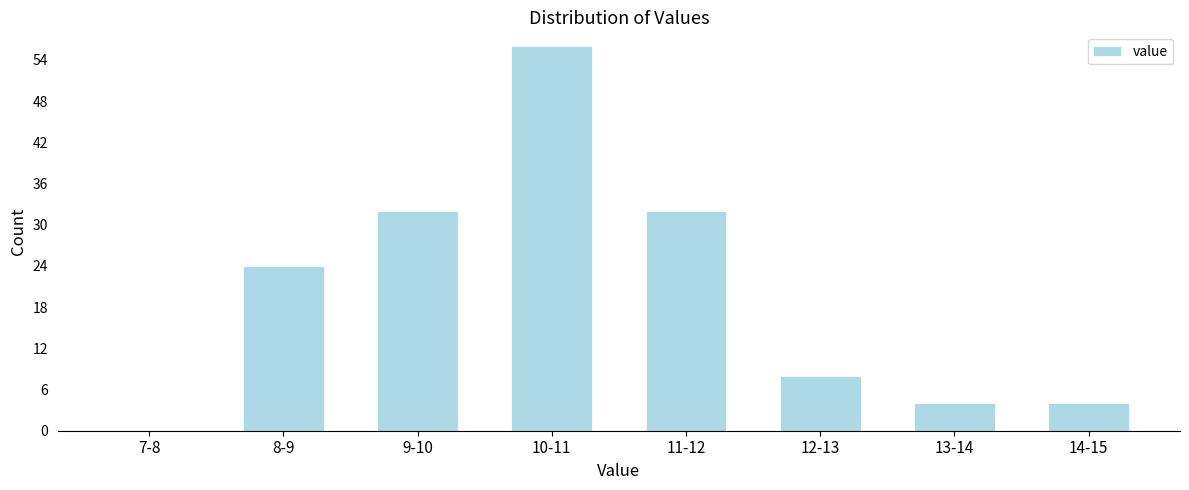

Reading left to right, extract all data points from this chart.

7-8=0	8-9=24	9-10=32	10-11=56	11-12=32	12-13=8	13-14=4	14-15=4